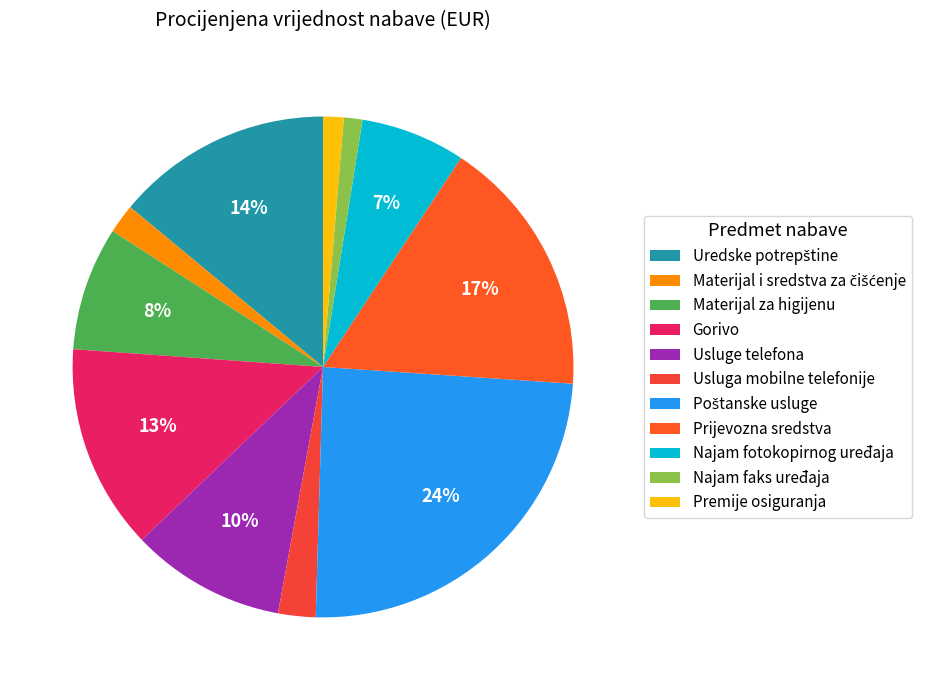

Combined, what portion of the pie is Materijal i sredstva za čišćenje and Uredske potrepštine?

15.9%